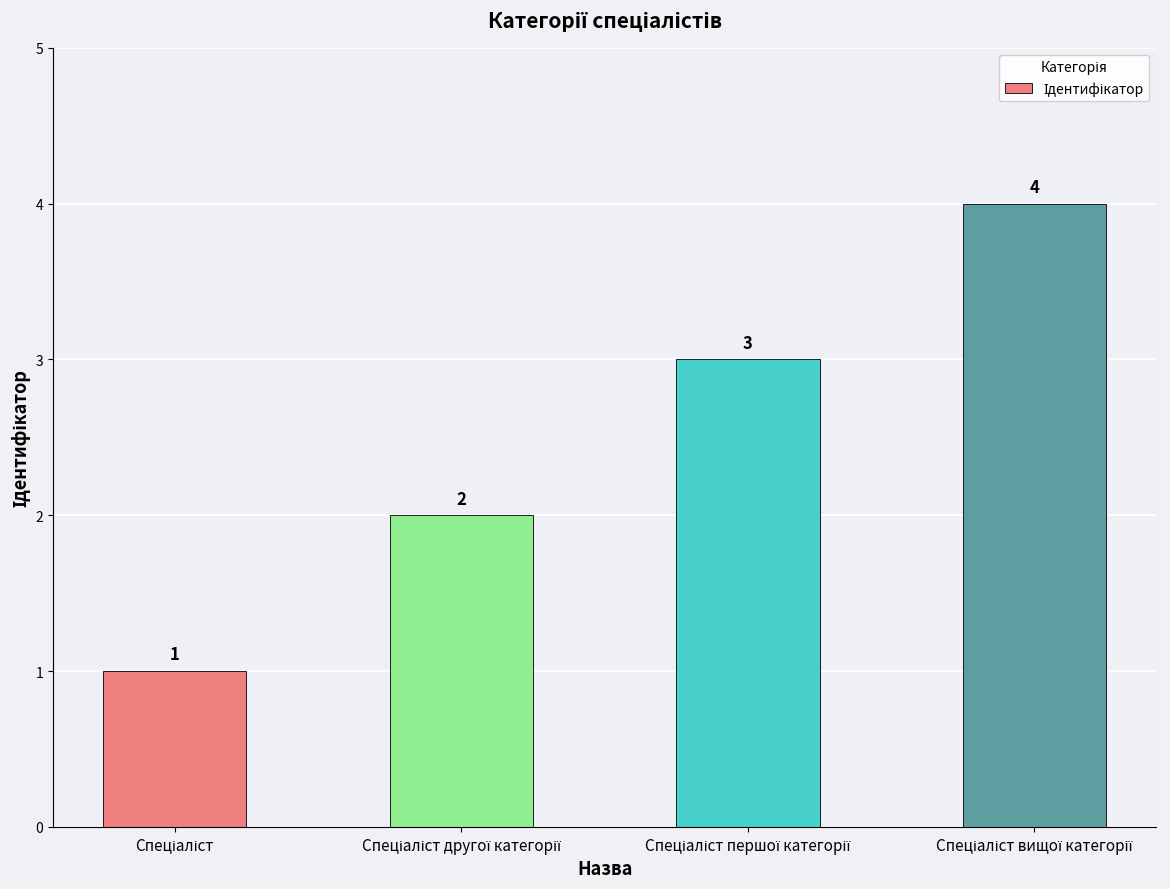

What is the sum of all values?

10